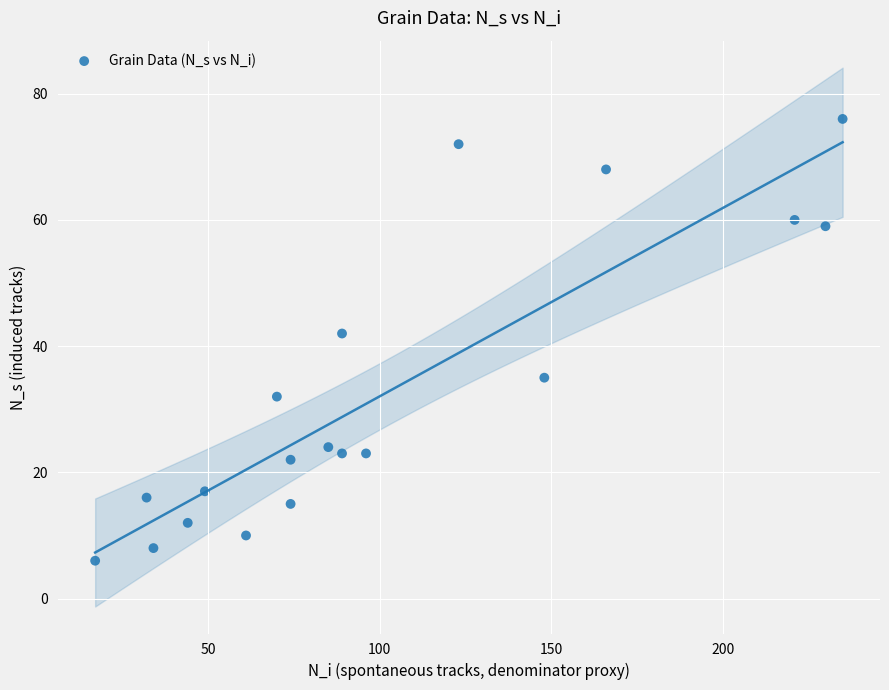

What is the range of X values (max minus min)?

218